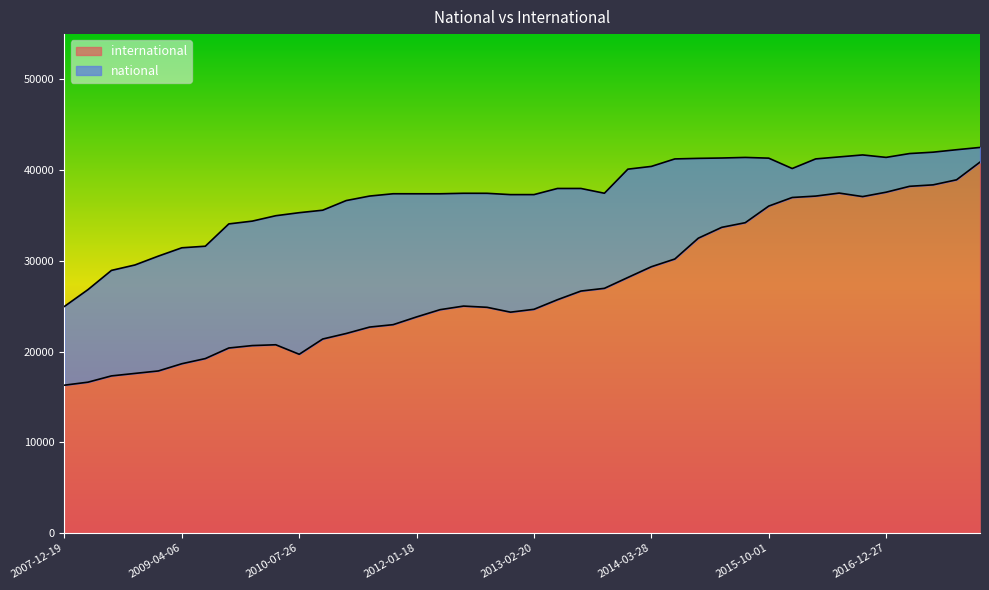

Is the value of international at 2014-03-28 greater than the value of national at 2009-09-25?

No